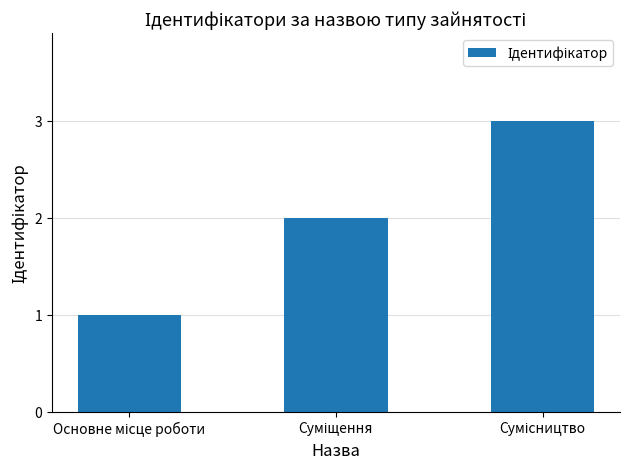

How many bars are there in total?

3